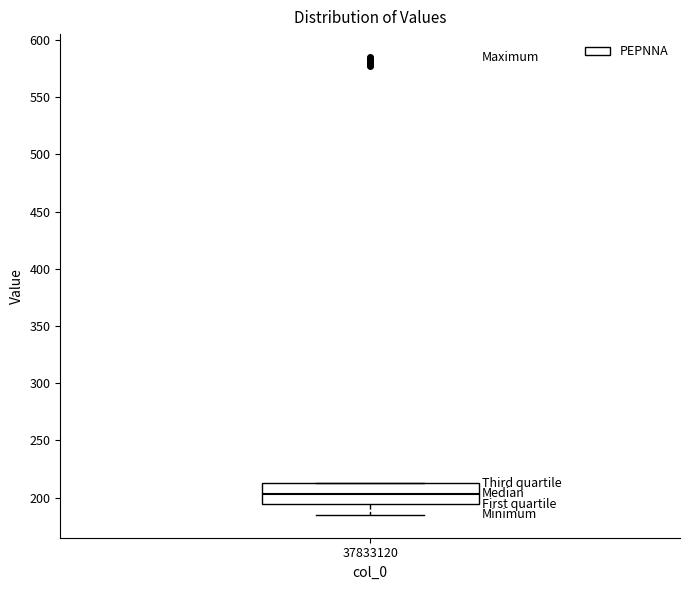

Where is the lower edge of the box at x = 37833120 on the y-axis? The values are not printed on the chart, so give them approximately, as read against the axis.

195